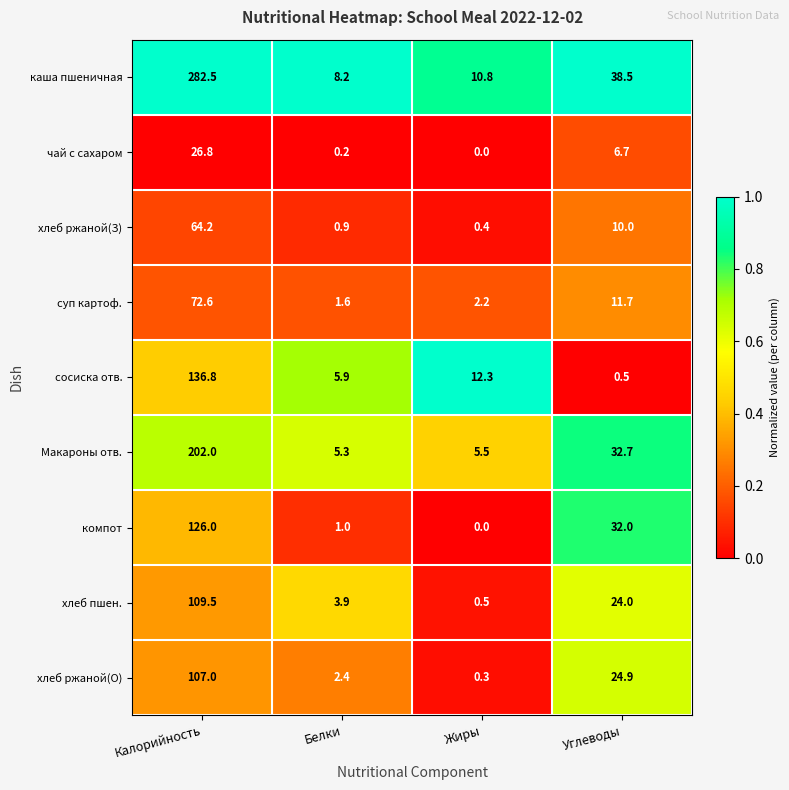

At which category is the sum across all series the highest?

Калорийность